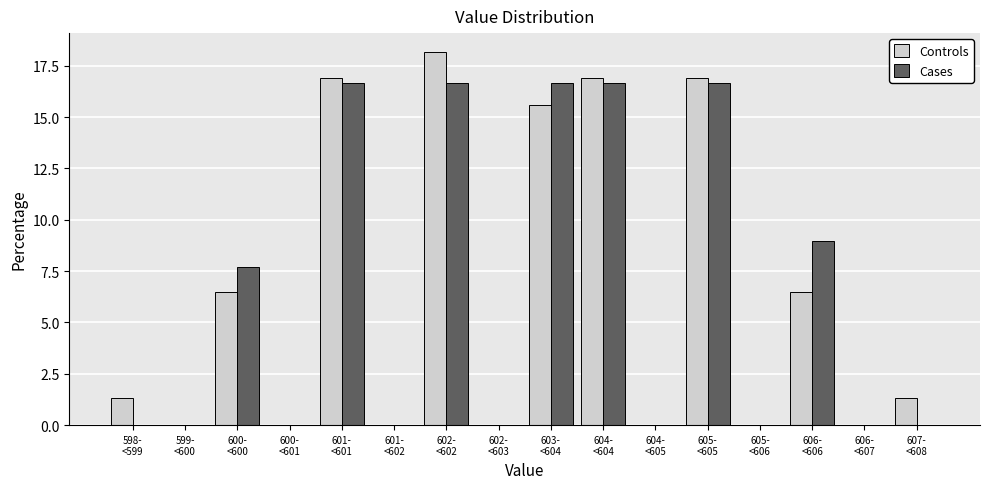

What is the maximum value for Controls?

18.2